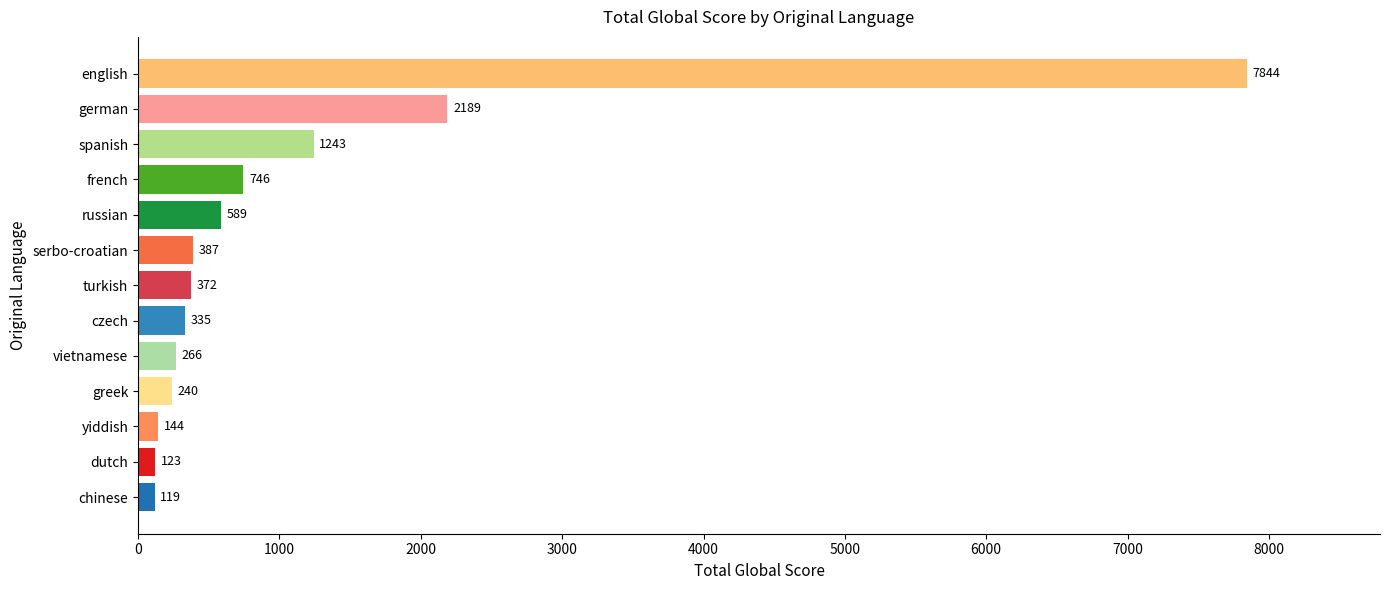

The chart shows a value of 2189 at german. True or false?

True